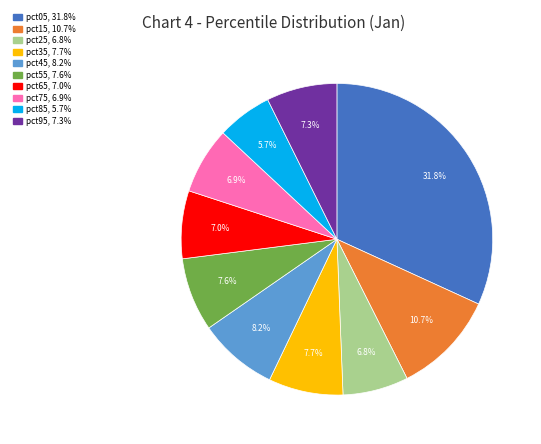

To the nearest percent, what percentage of the pie is pct85?

6%